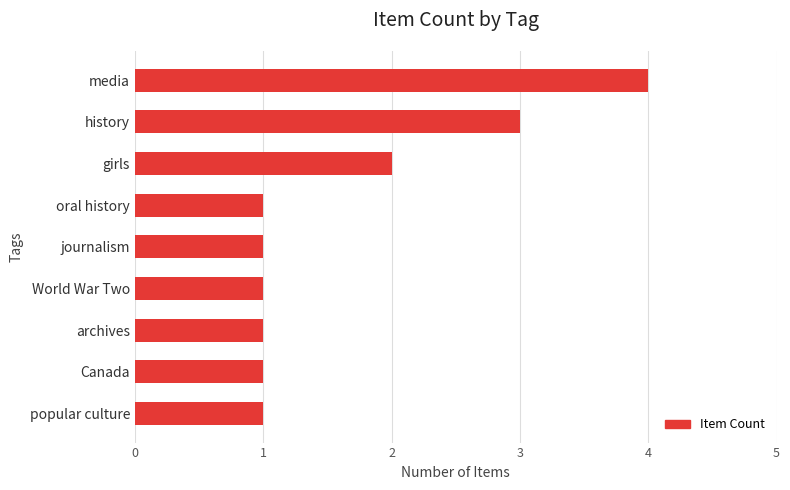

The chart shows a value of 3 at girls. True or false?

False